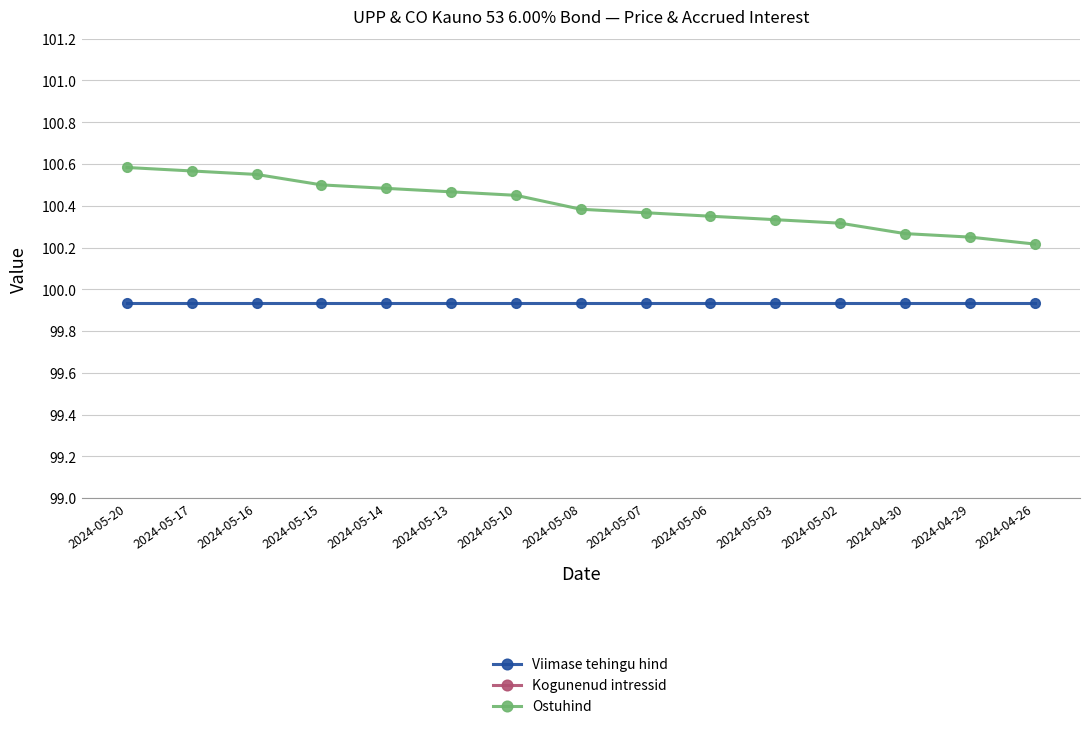

Where is Viimase tehingu hind nearest to the value 99?

2024-05-20